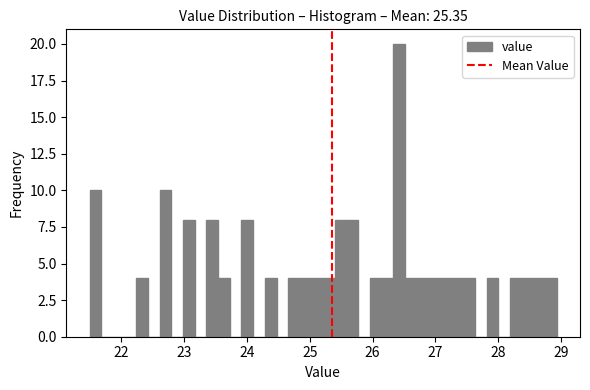

Around what value on the x-axis is the tallest bar? Give the approximate position of its centre, as read against the axis.

26.4